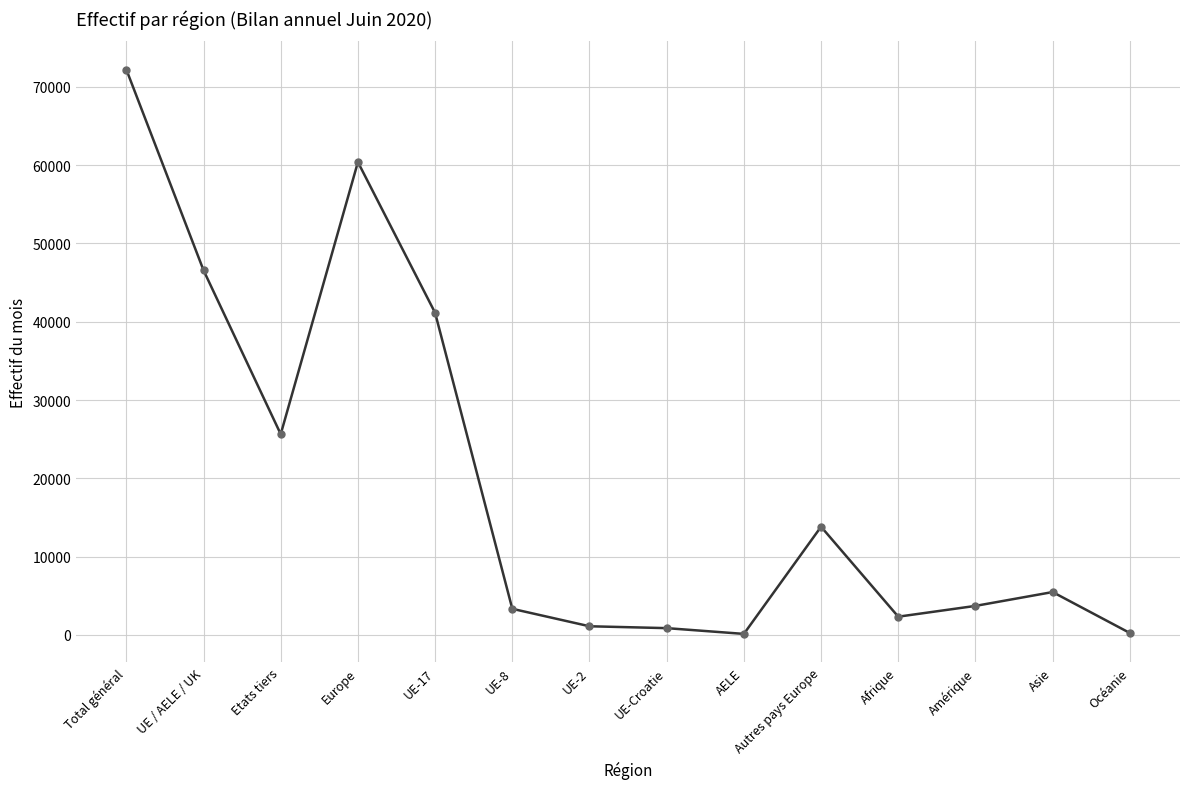

True or false: the data shows 6141 at Amérique.

False